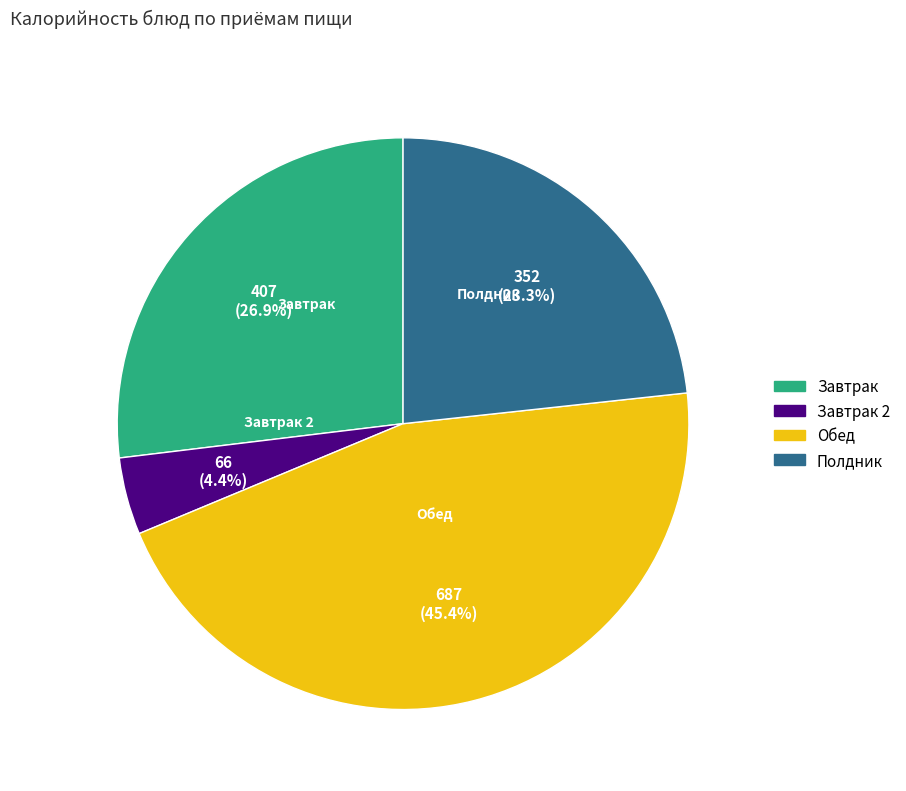

Which slice is the smallest?

Завтрак 2